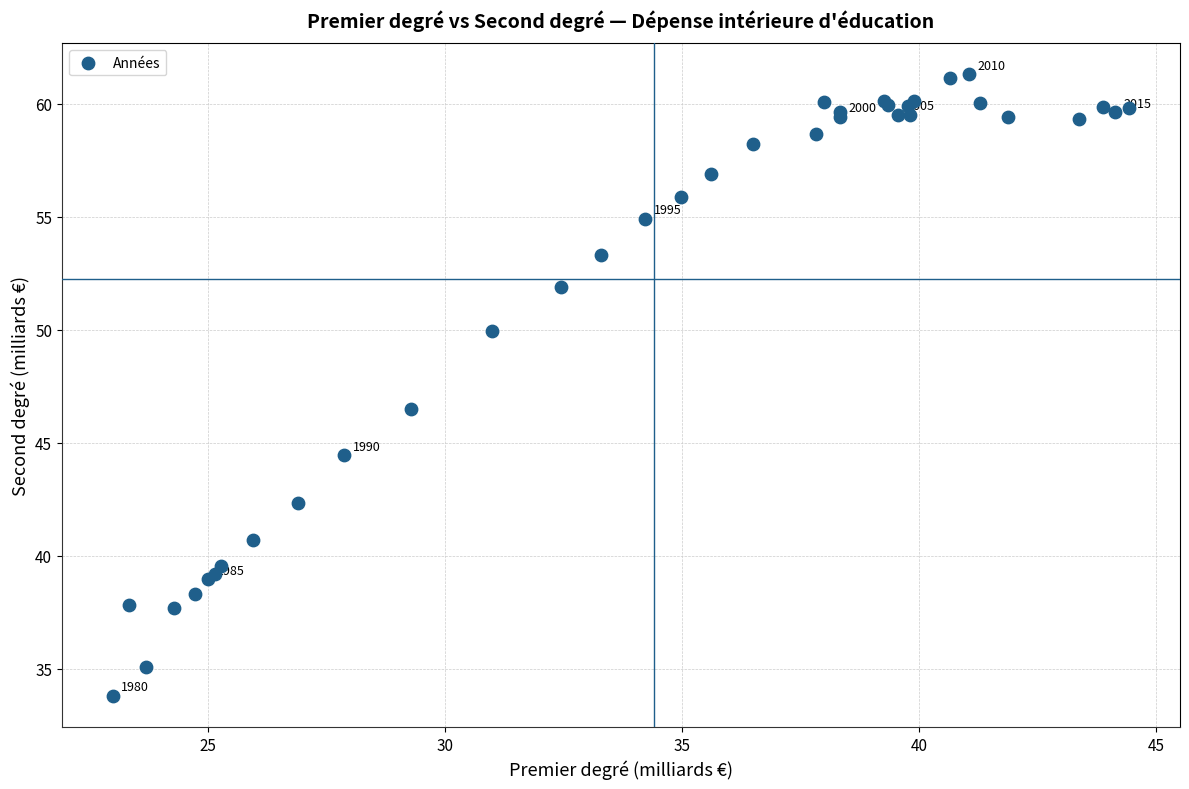

What Y value in the scatter plot is closest to 47?

46.5